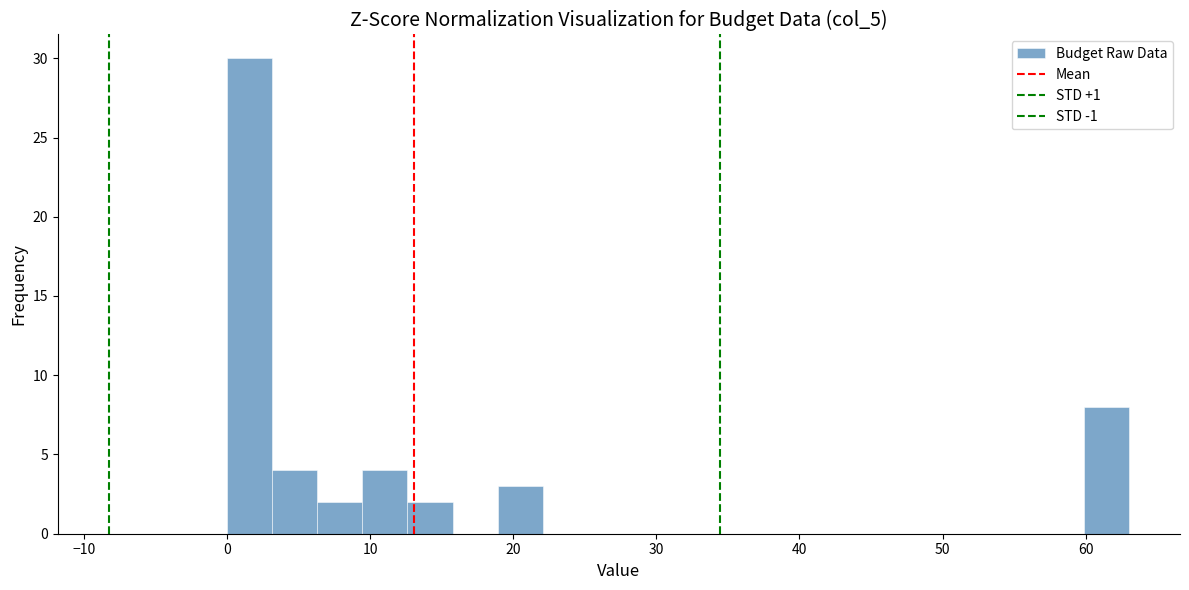

Around what value on the x-axis is the tallest bar? Give the approximate position of its centre, as read against the axis.

2